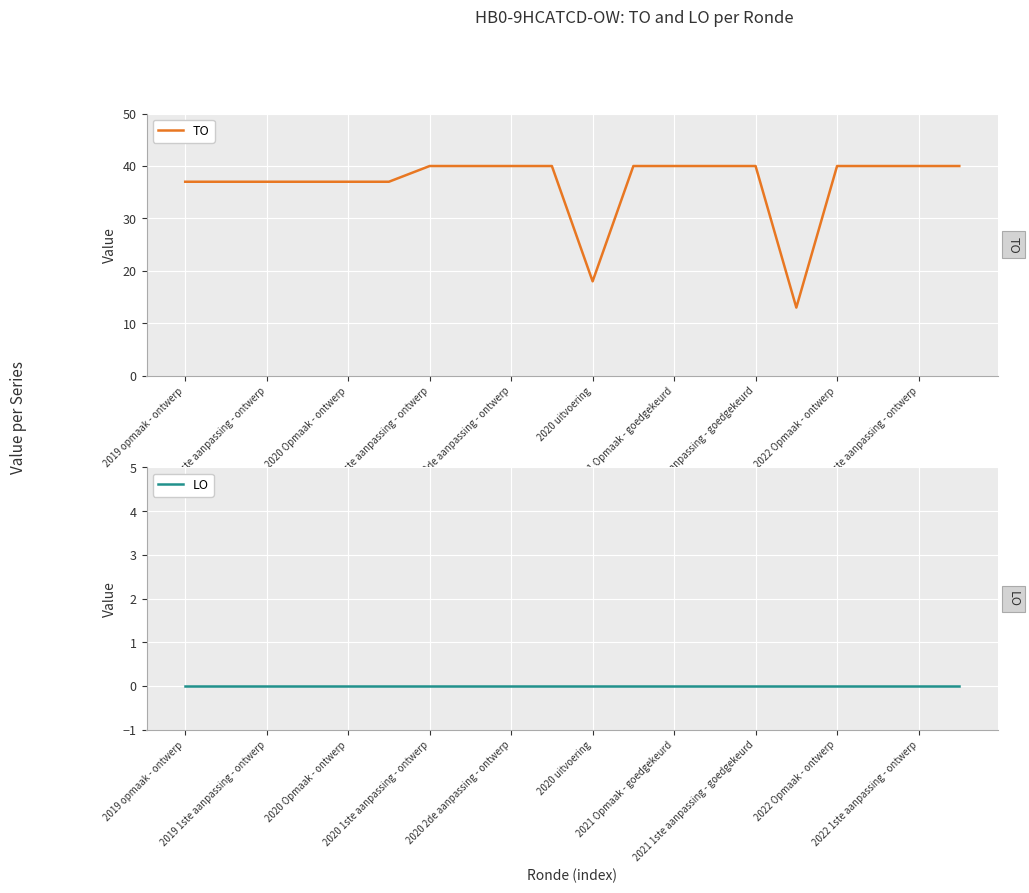

What is the lowest value of the TO series?

13